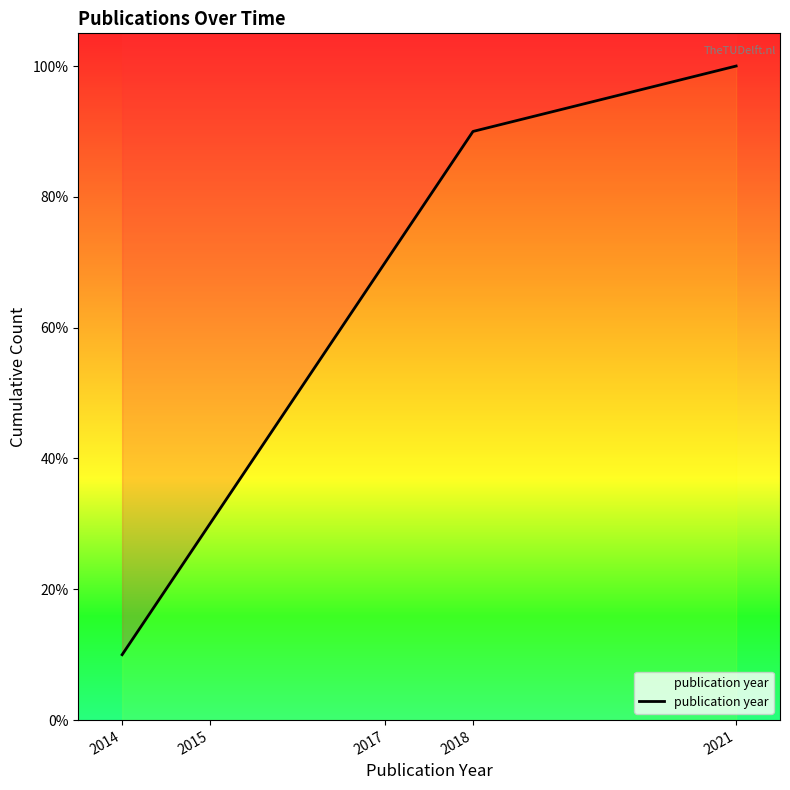

Reading left to right, transcribe all the data shown in this chart.

10	30	70	90	100